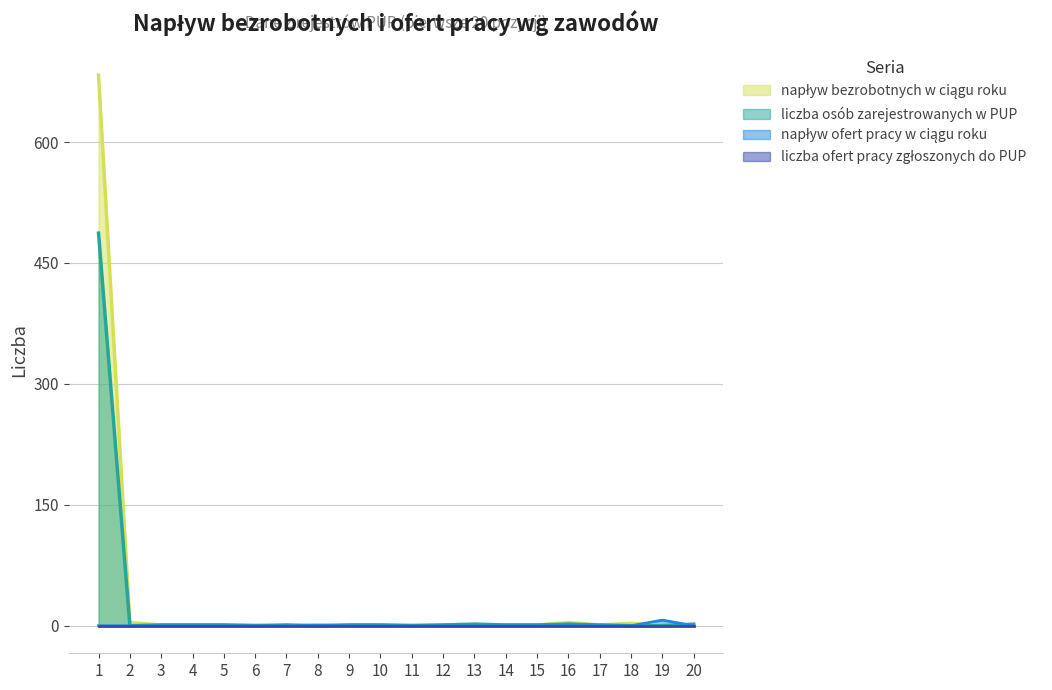

Which series has the largest range (max minus min)?

napływ bezrobotnych w ciągu roku